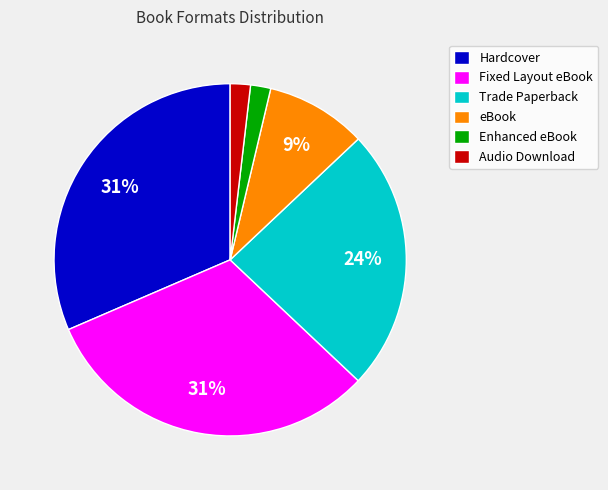

How many slices are in this pie chart?

6